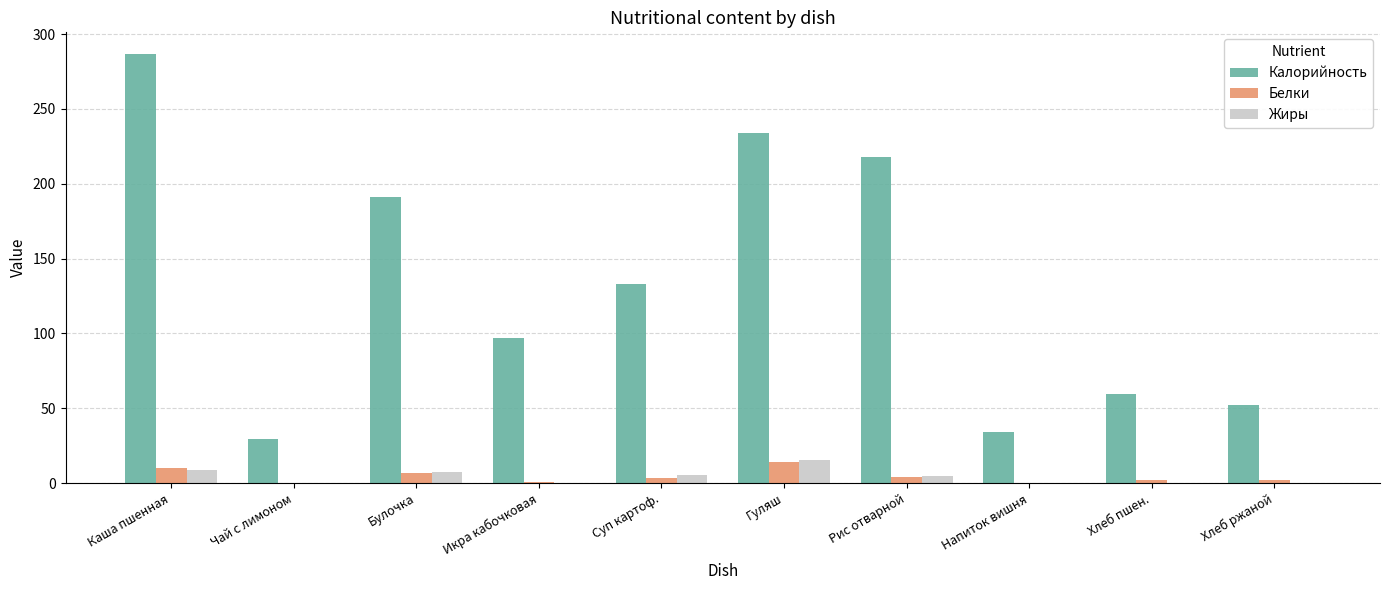

At which category is the sum across all series the highest?

Каша пшенная